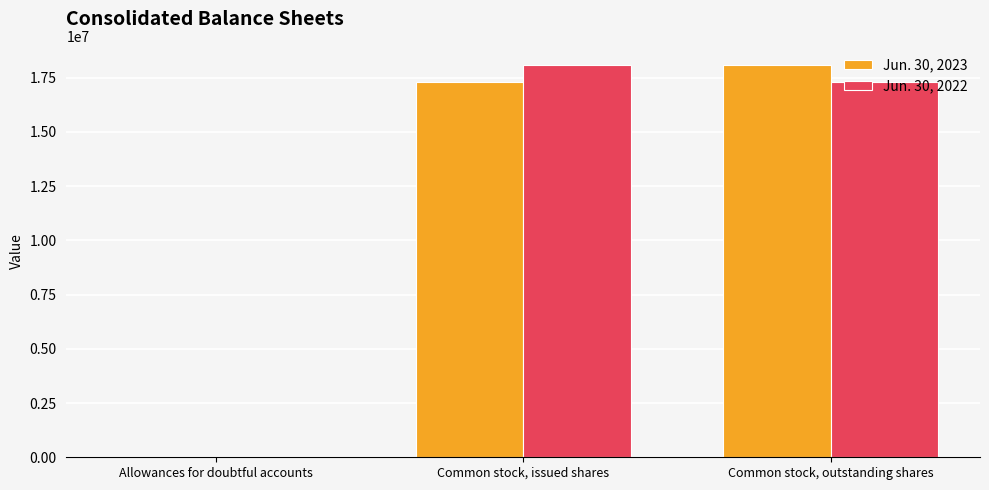

The value of Jun. 30, 2023 at Common stock, outstanding shares is 18061437. True or false?

True